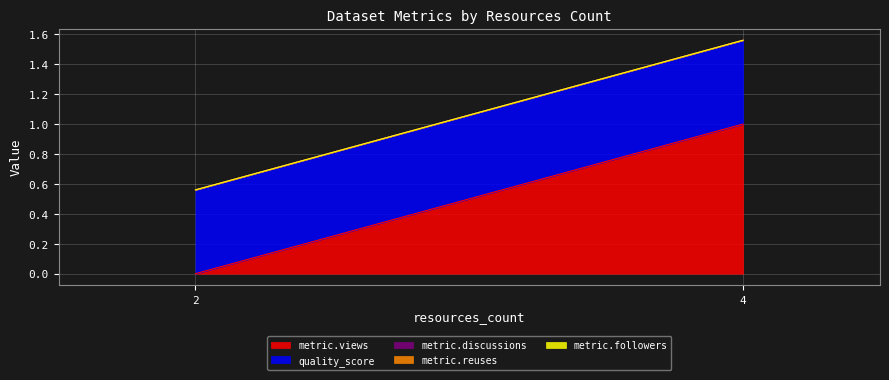

How many lines are shown in the chart?

5